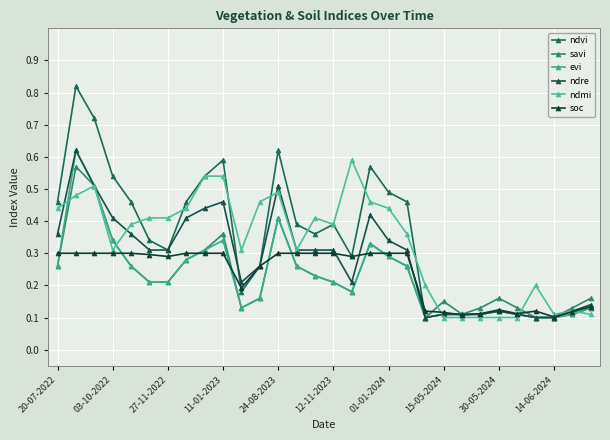

What are all the series names shown in the legend?

ndvi, savi, evi, ndre, ndmi, soc